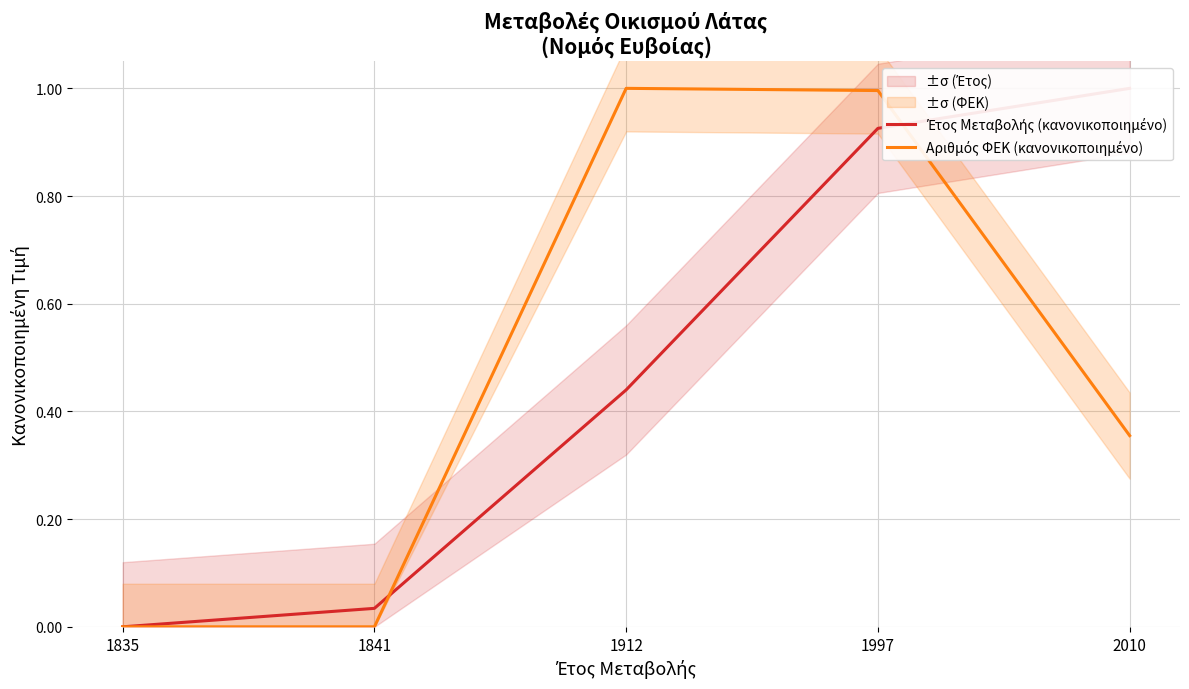

What is the total value across all series at 1912?

1.4